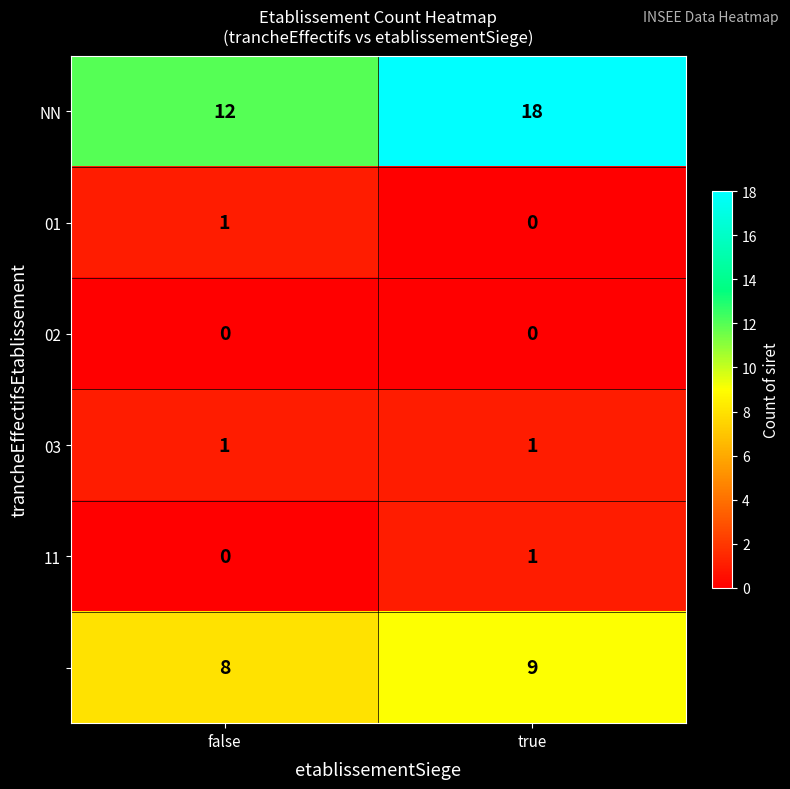

At which category is the sum across all series the highest?

true